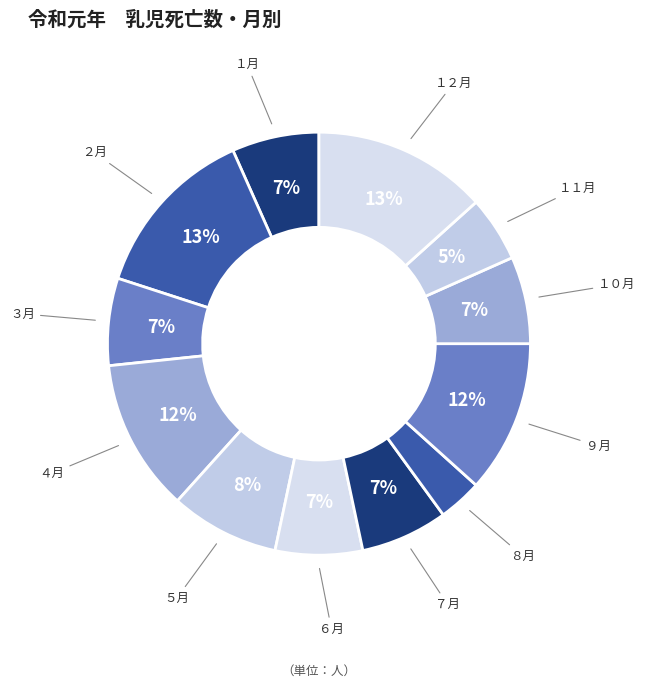

How many slices are in this pie chart?

12